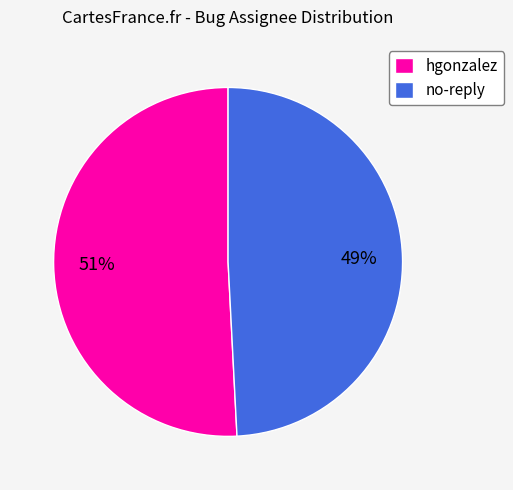

Is it true that hgonzalez is 51% of the pie?

True